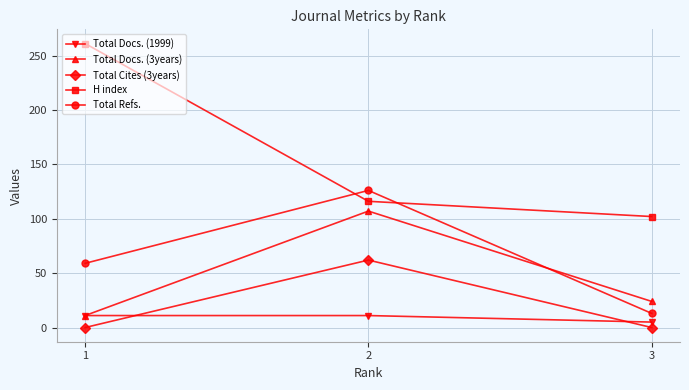

How many Total Docs. (1999) values are between 5 and 11?

3